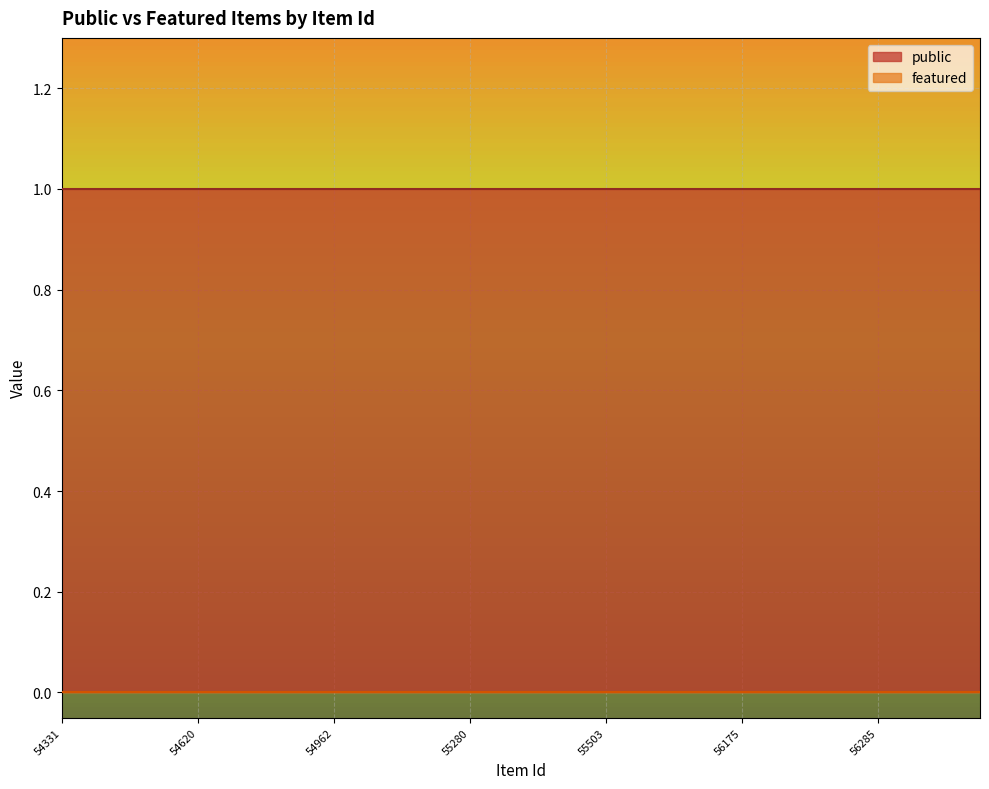

Which has a higher value, 56187 or 55330?

56187